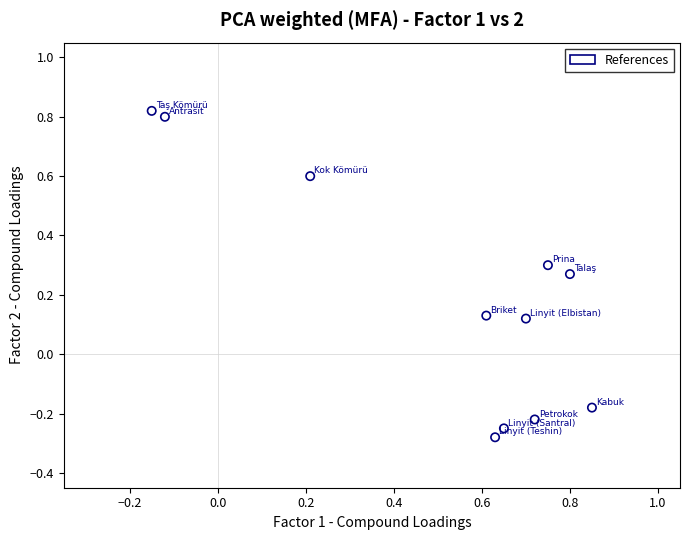

What is the range of X values (max minus min)?

1.0